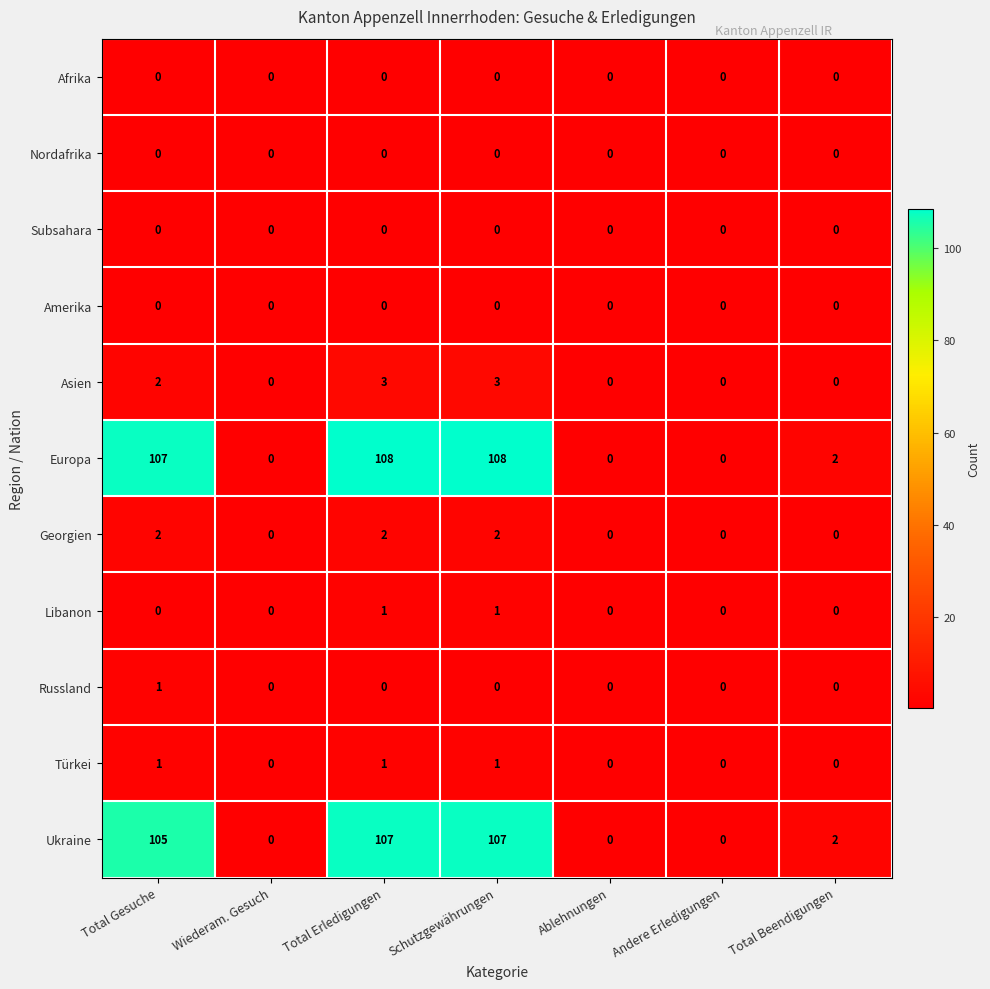

The value of Russland at Ablehnungen is 0. True or false?

True